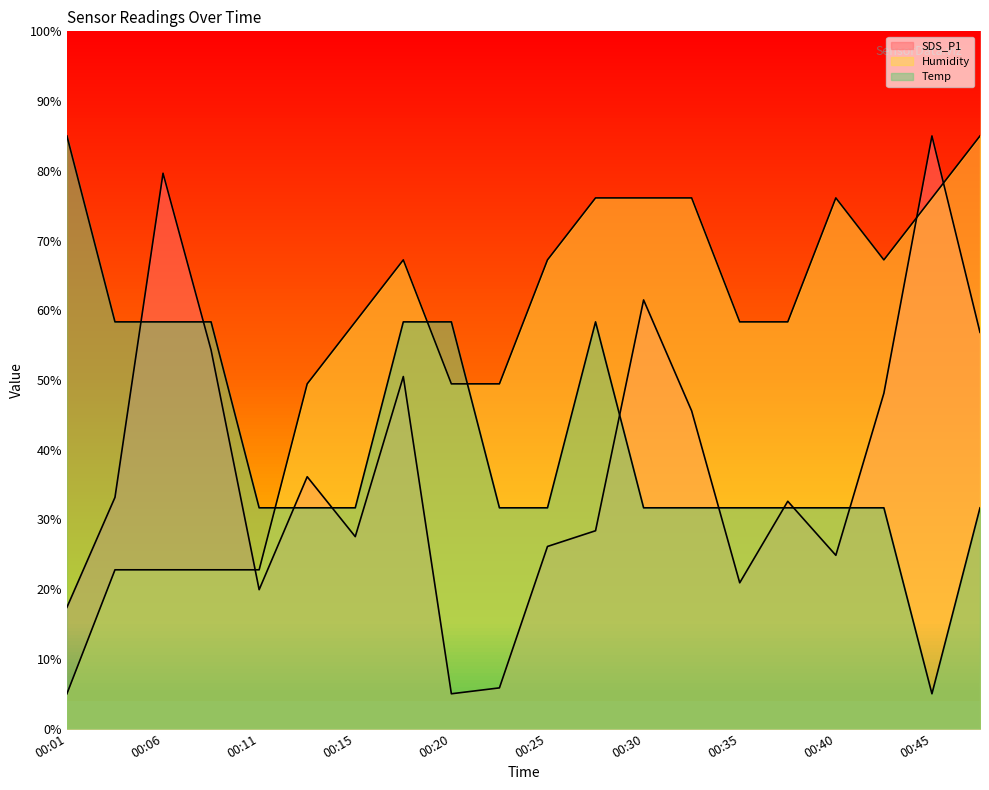

How many lines are shown in the chart?

3